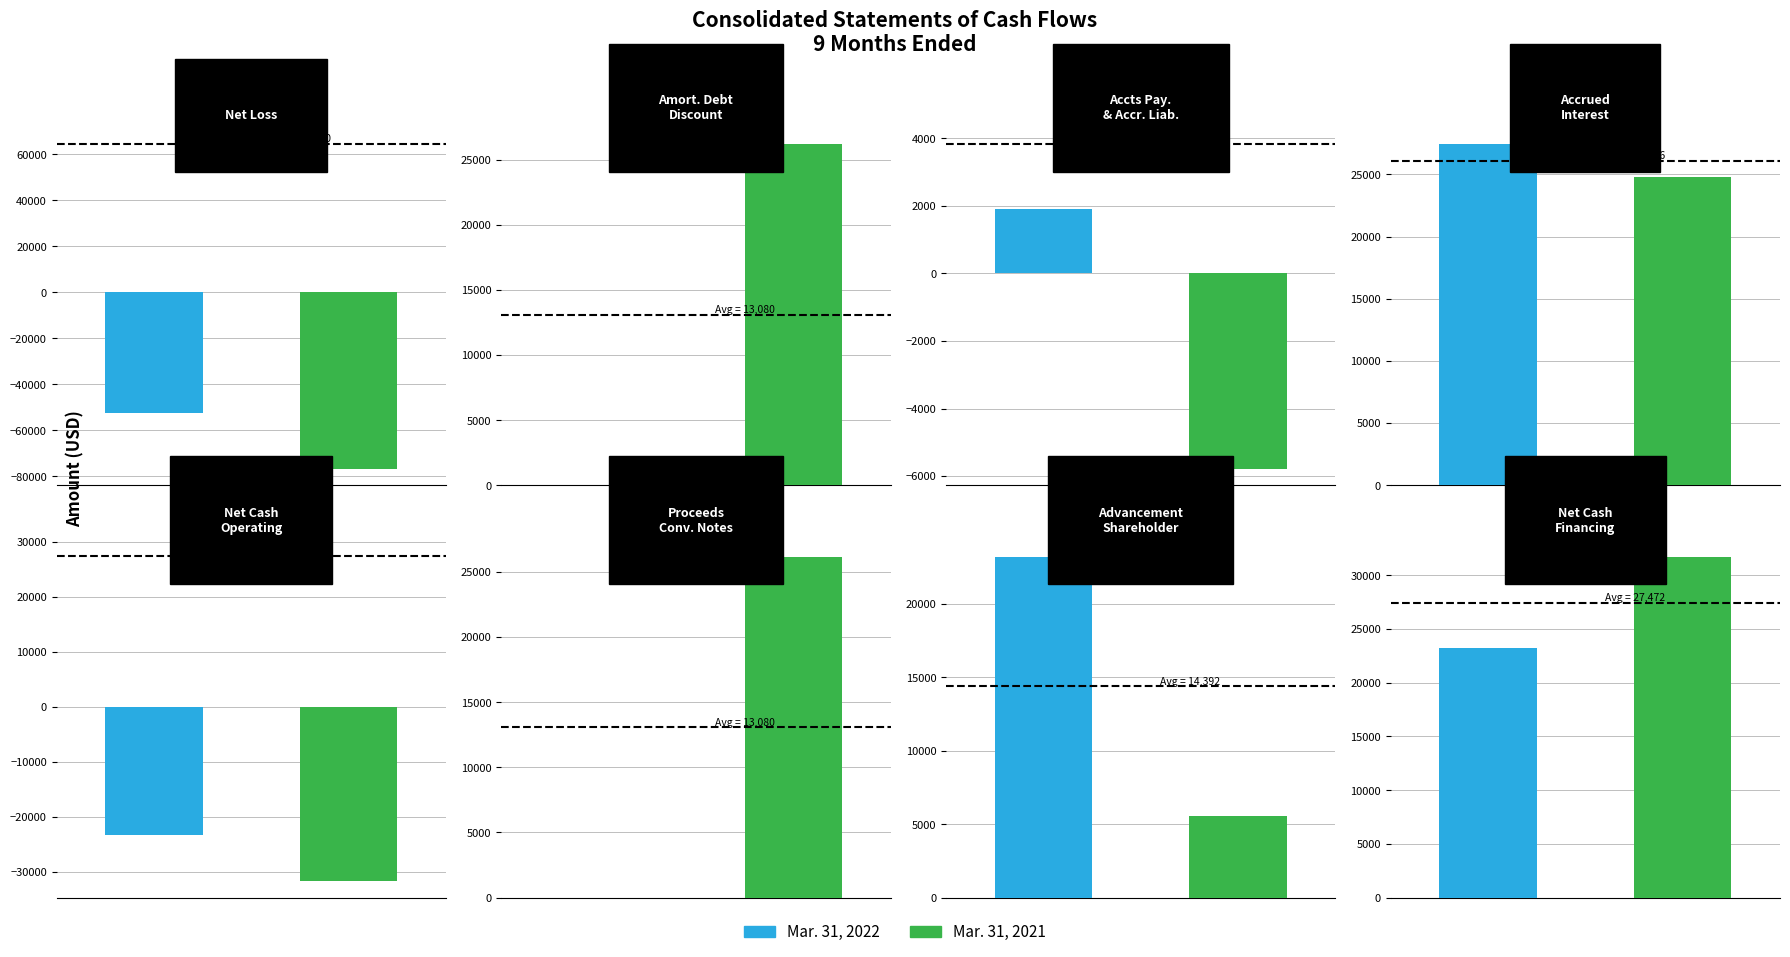

What is the maximum value for Mar. 31, 2022?

27402